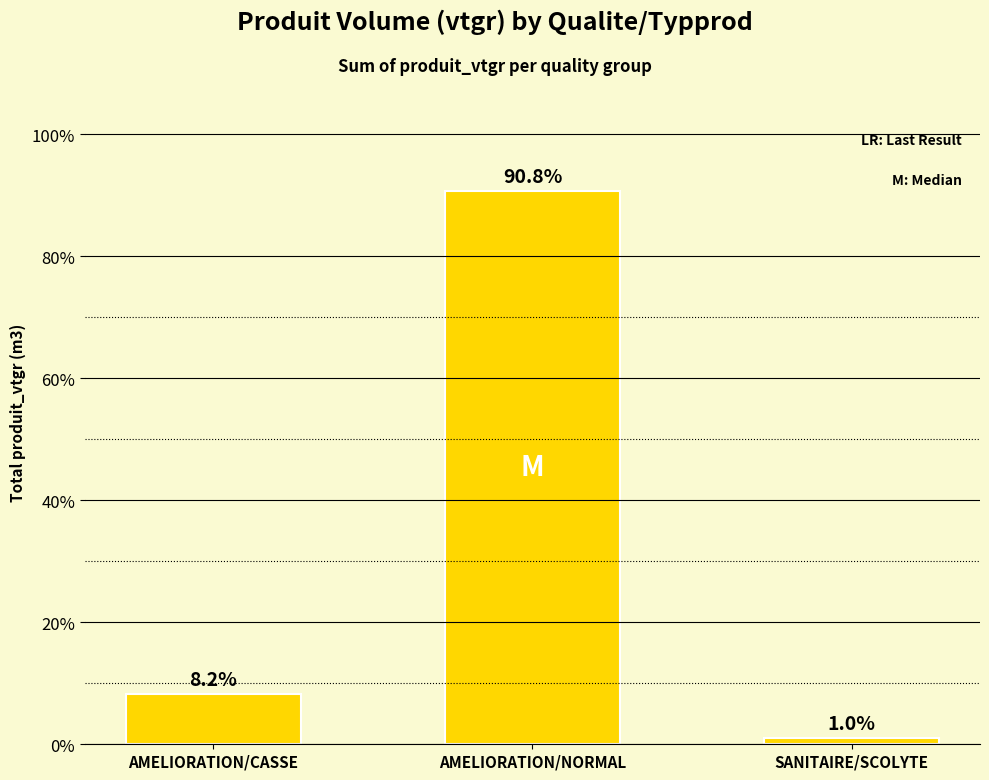

What is the maximum value shown in the chart?

90.8